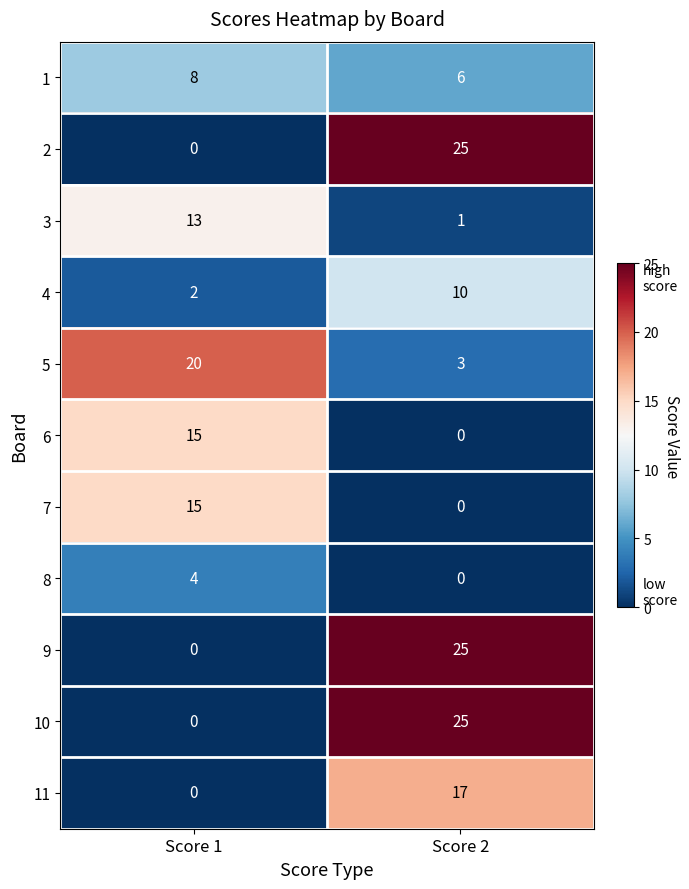

At which label does 1 reach its minimum?

Score 2